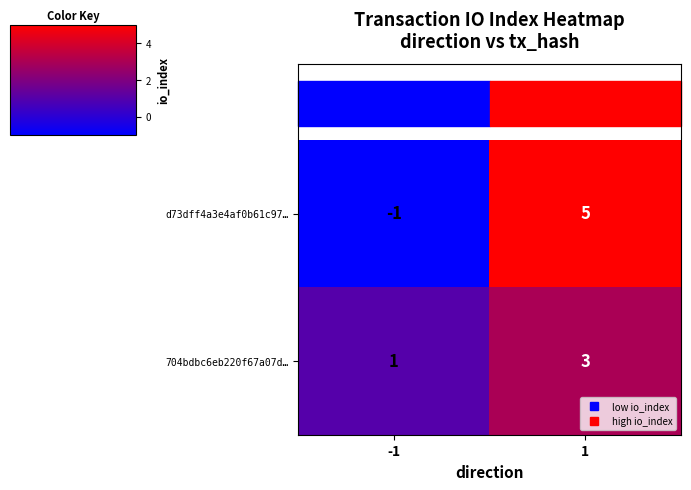

Which category has the lowest value across all series?

-1